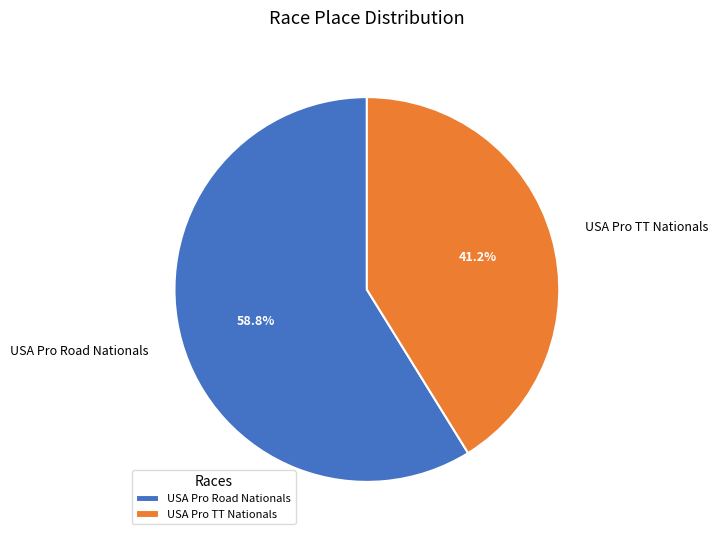

What percentage is NOT represented by USA Pro TT Nationals?

58.8%